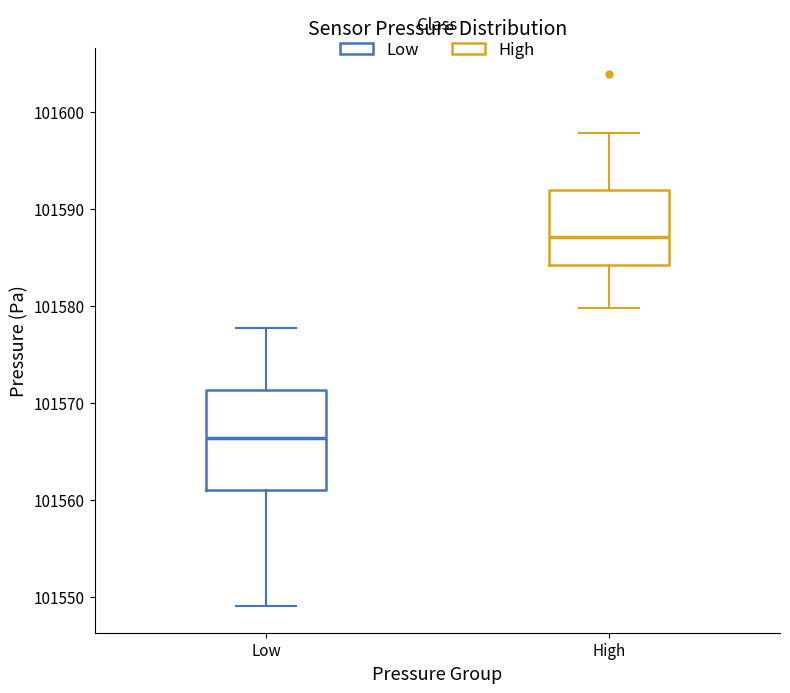

Reading left to right, read every box against the y-axis: the position of its median line, the range the box covers, and the ends of its whiskers. The values are not printed on the chart, so give them approximately, as read against the axis.

Low: median 101566, box 101561 to 101571, whiskers 101549 to 101578
High: median 101587, box 101584 to 101592, whiskers 101580 to 101598